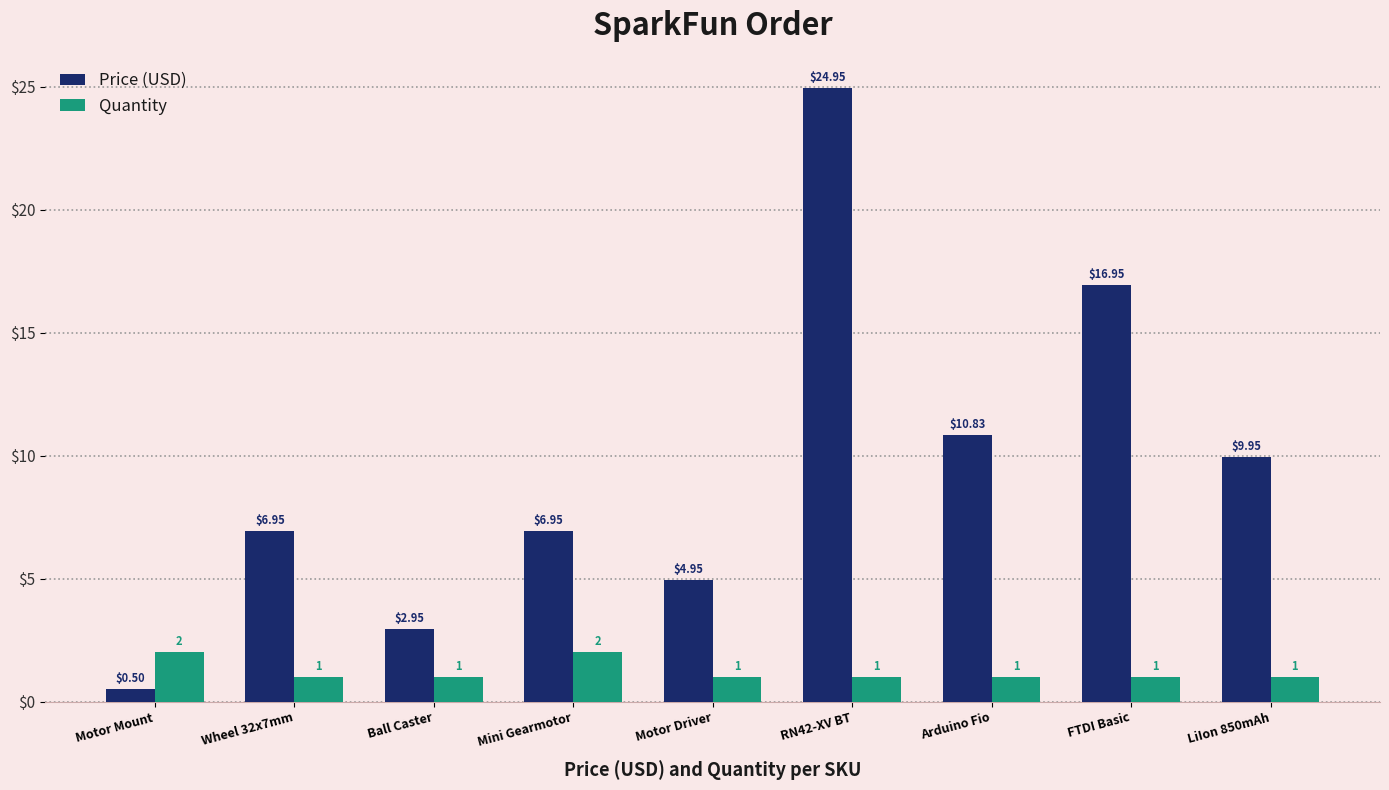

At LiIon 850mAh, list the series in order from largest to smallest.

Price (USD), Quantity